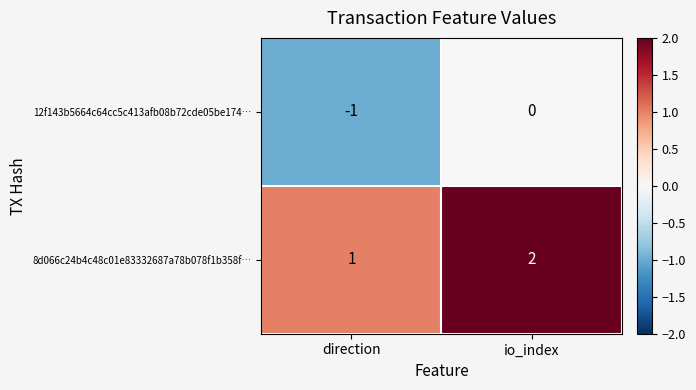

At which label is 8d066c24b4c48c01e83332687a78b078f1b358f… closest to 1?

direction